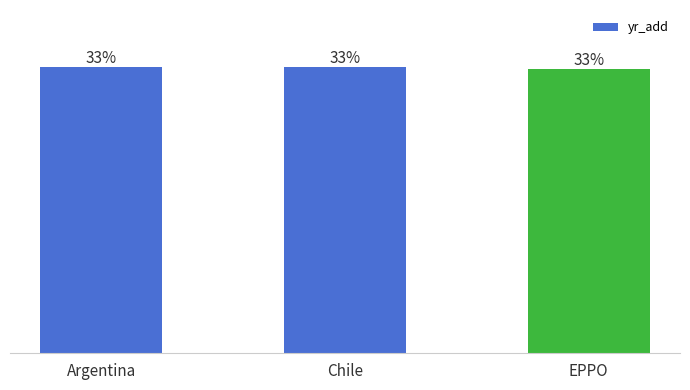

Rank the categories by value from lowest to highest.

EPPO, Argentina, Chile